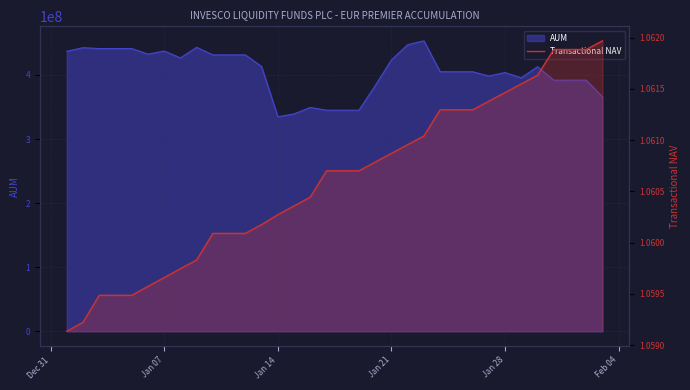

Count the values in the range 1 to 2.

34